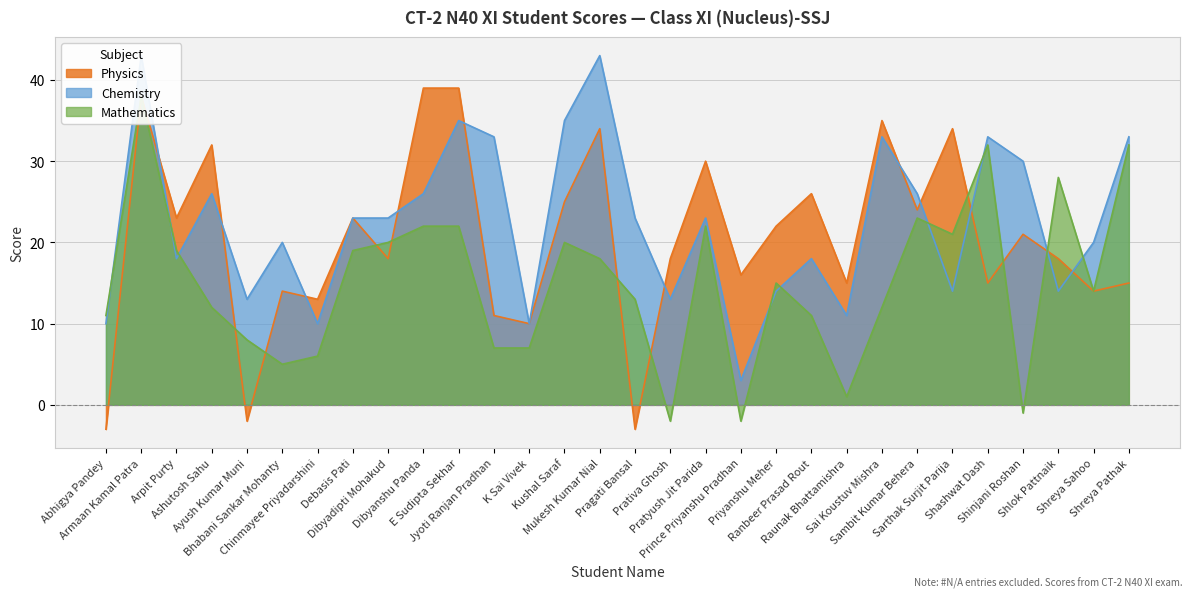

List the labels in order of Mathematics value, largest first.

Armaan Kamal Patra, Shashwat Dash, Shreya Pathak, Shlok Pattnaik, Sambit Kumar Behera, Dibyanshu Panda, E Sudipta Sekhar, Pratyush Jit Parida, Sarthak Surjit Parija, Dibyadipti Mohakud, Kushal Saraf, Arpit Purty, Debasis Pati, Mukesh Kumar Nial, Priyanshu Meher, Shreya Sahoo, Pragati Bansal, Ashutosh Sahu, Sai Koustuv Mishra, Abhigya Pandey, Ranbeer Prasad Rout, Ayush Kumar Muni, Jyoti Ranjan Pradhan, K Sai Vivek, Chinmayee Priyadarshini, Bhabani Sankar Mohanty, Raunak Bhattamishra, Shinjani Roshan, Prativa Ghosh, Prince Priyanshu Pradhan